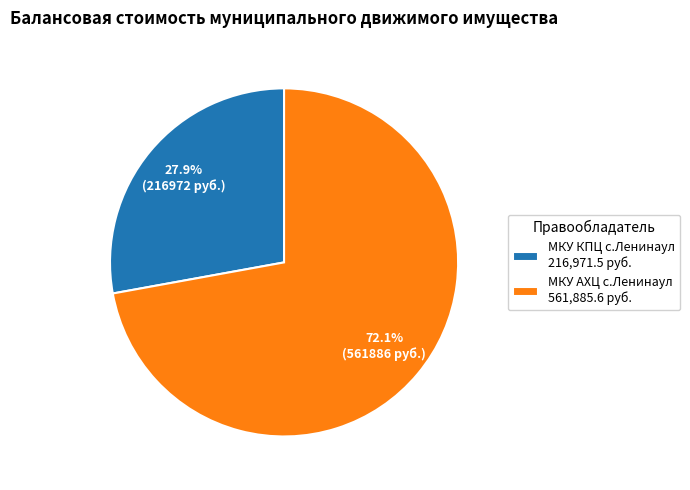

To the nearest percent, what portion does МКУ КПЦ с.Ленинаул represent?

28%